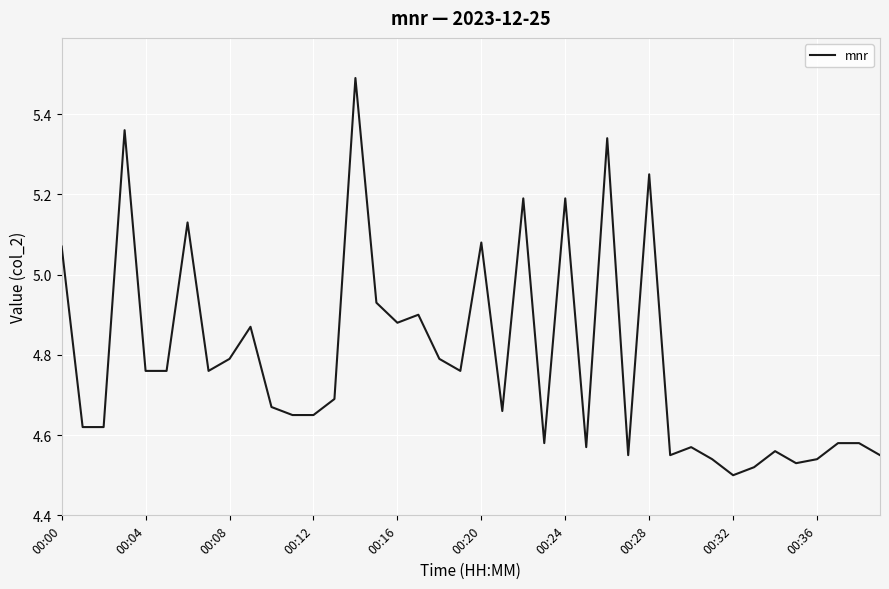

What is the maximum value shown in the chart?

5.5